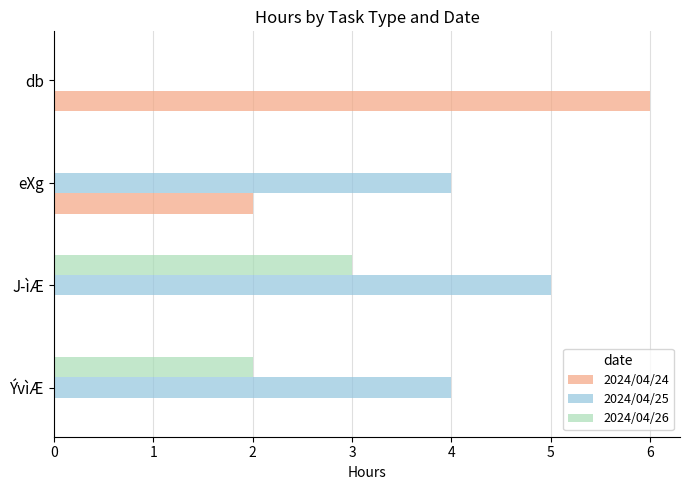

Is it true that 2024/04/25 equals -2 at db?

False